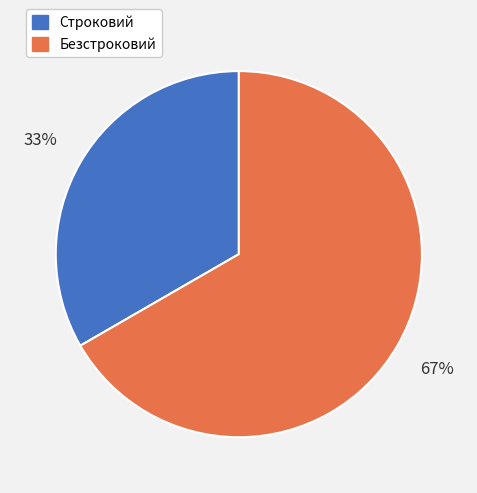

Which has a higher value, Безстроковий or Строковий?

Безстроковий